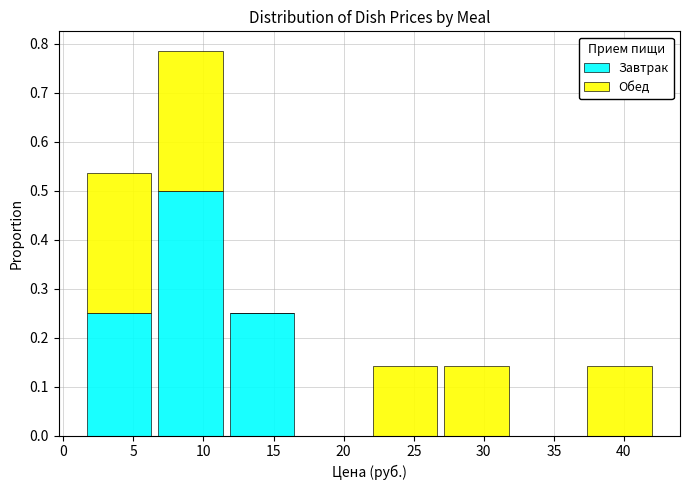

Reading left to right, list every stacked bar in this chart as the range it spans on the x-axis followed by its total height. Neither the bar edges nor the heights are printed on the chart, so give them approximately, as read against the axes.

1.5 to 6.5: 0.54
6.5 to 11.5: 0.79
11.5 to 16.5: 0.25
16.5 to 22.0: 0
22.0 to 27.0: 0.14
27.0 to 32.0: 0.14
32.0 to 37.0: 0
37.0 to 42.0: 0.14